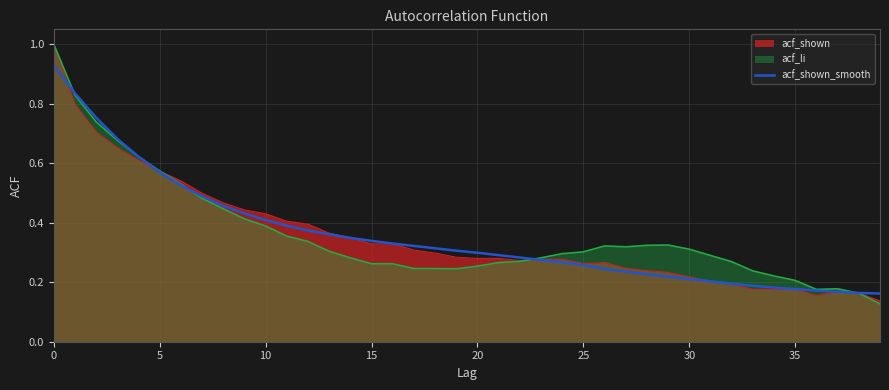

True or false: there are more than 1 points higher than both neighbors.

False